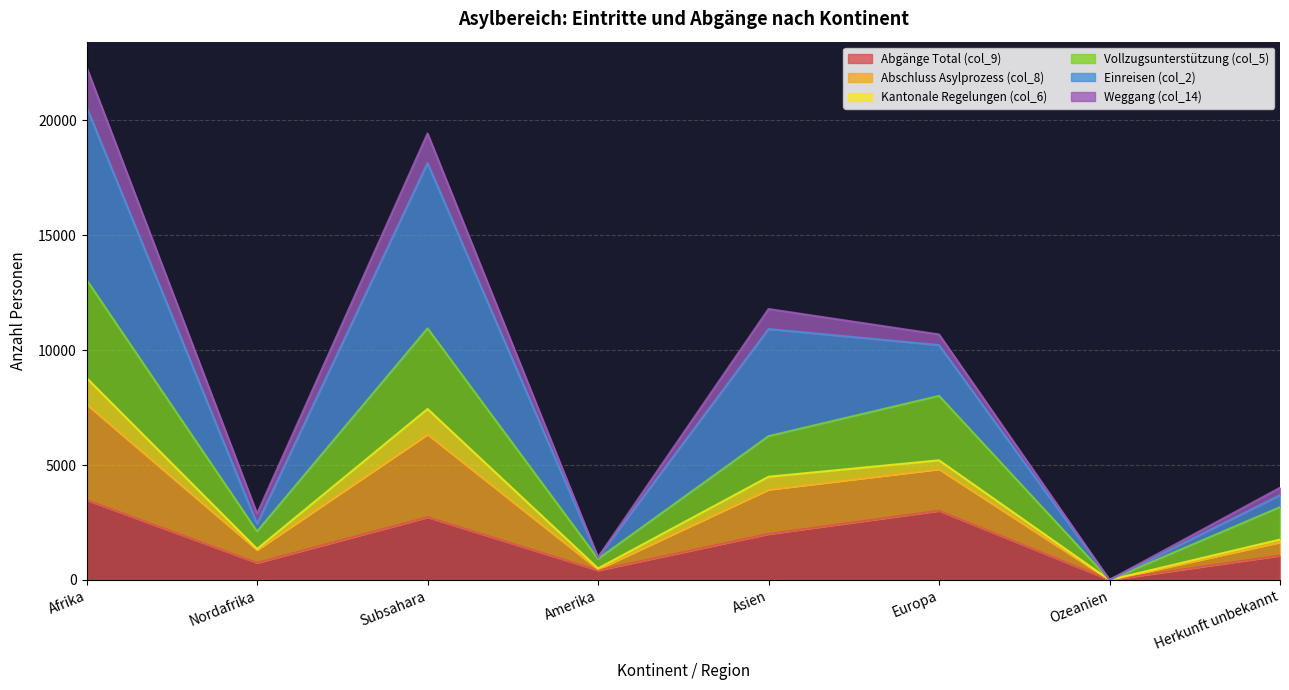

How many interior local valleys does the Kantonale Regelungen (col_6) series have?

3